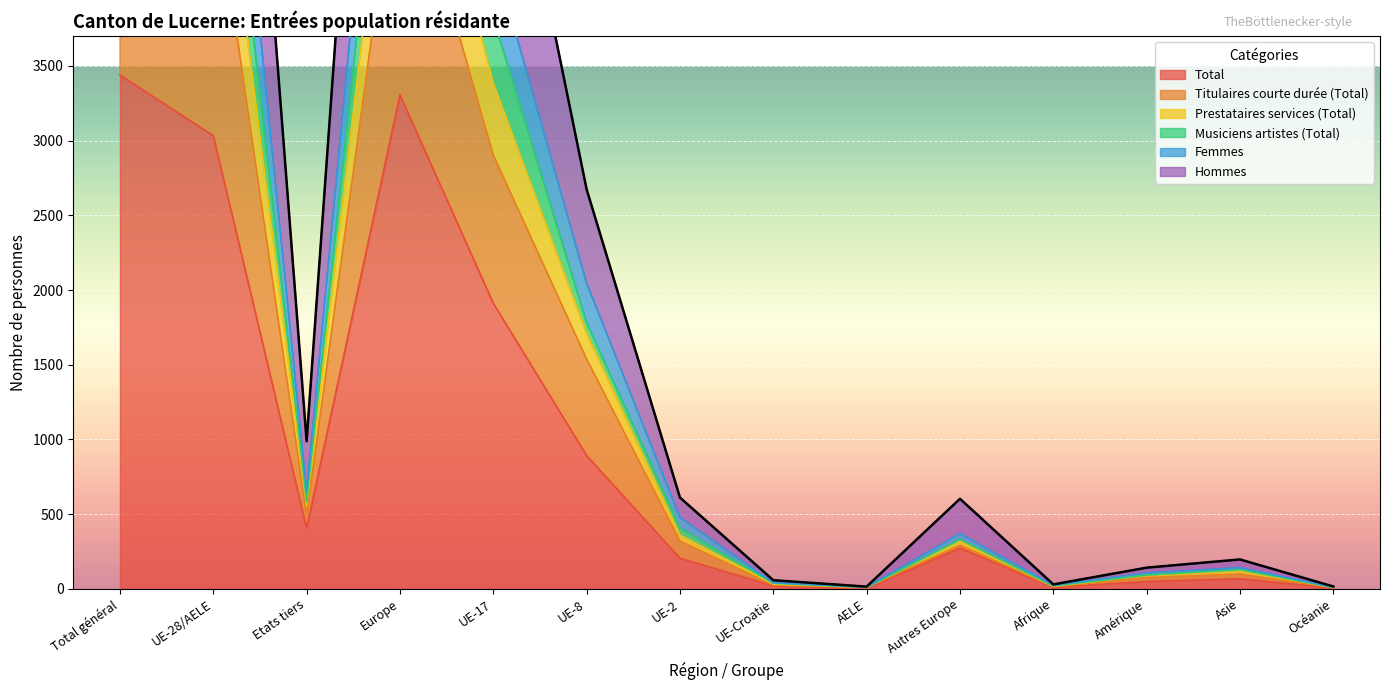

What are all the series names shown in the legend?

Total, Titulaires courte durée (Total), Prestataires services (Total), Musiciens artistes (Total), Femmes, Hommes